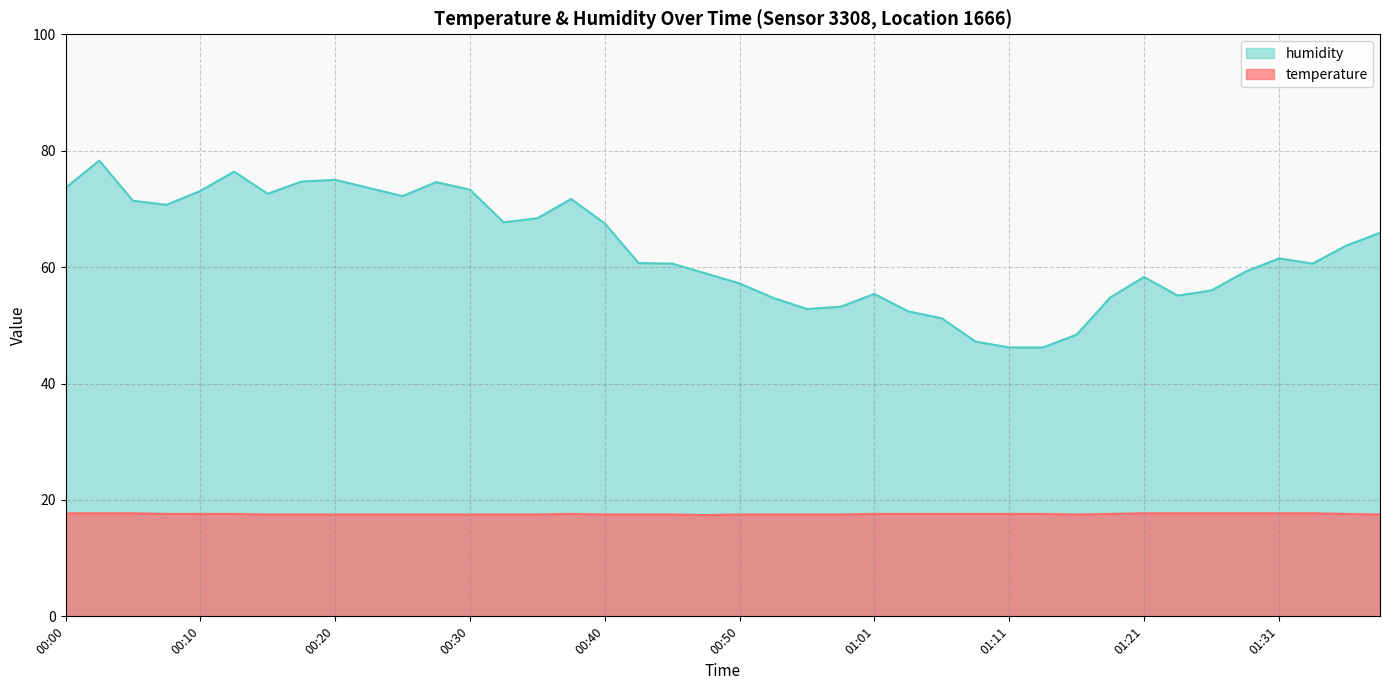

Is it true that temperature equals 17.5 at 00:30?

True